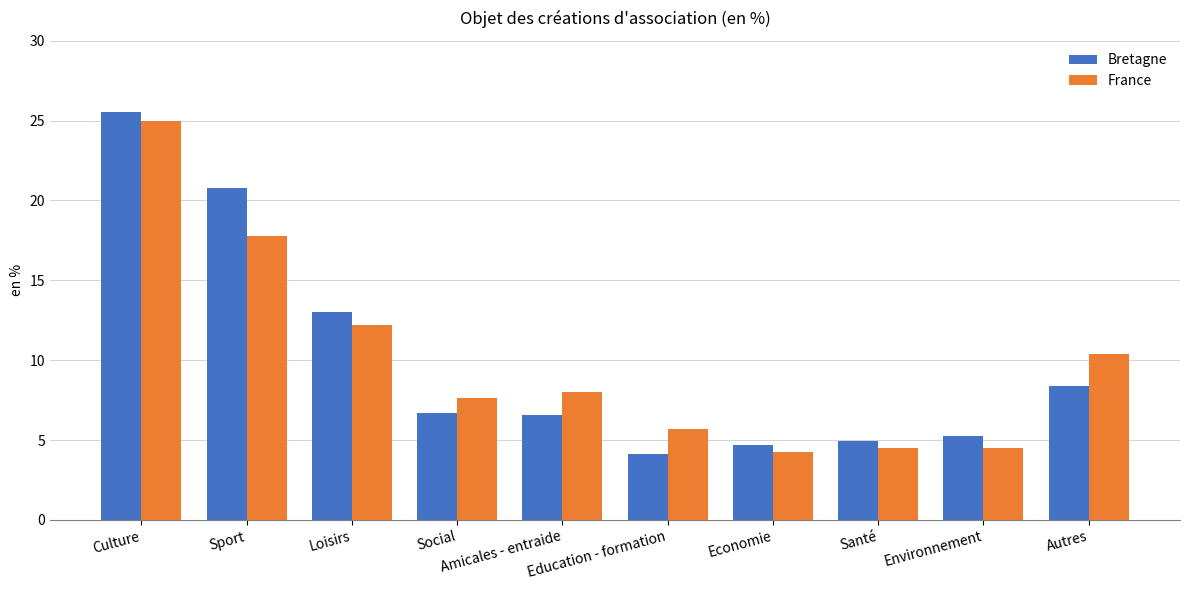

Reading left to right, extract all data points from this chart.

Bretagne: 25.6	20.8	13.0	6.7	6.6	4.1	4.7	4.9	5.2	8.4
France: 25.0	17.8	12.2	7.6	8.0	5.7	4.3	4.5	4.5	10.4